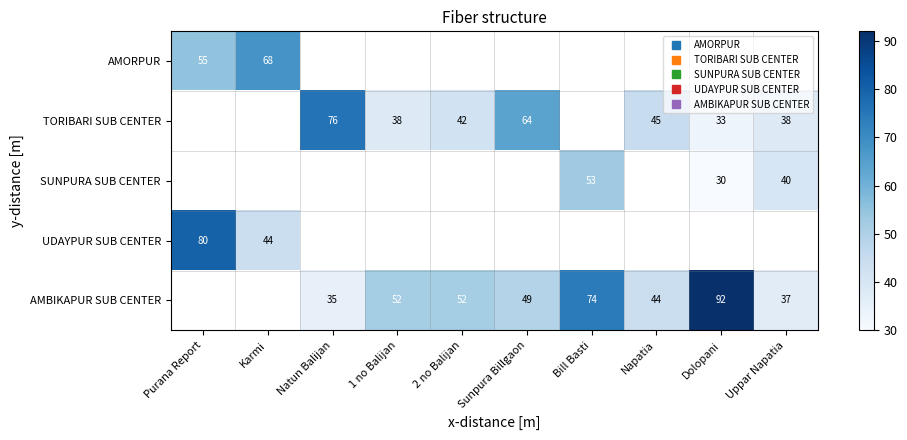

The TORIBARI SUB CENTER series shows 12.1 at Dolopani. True or false?

False